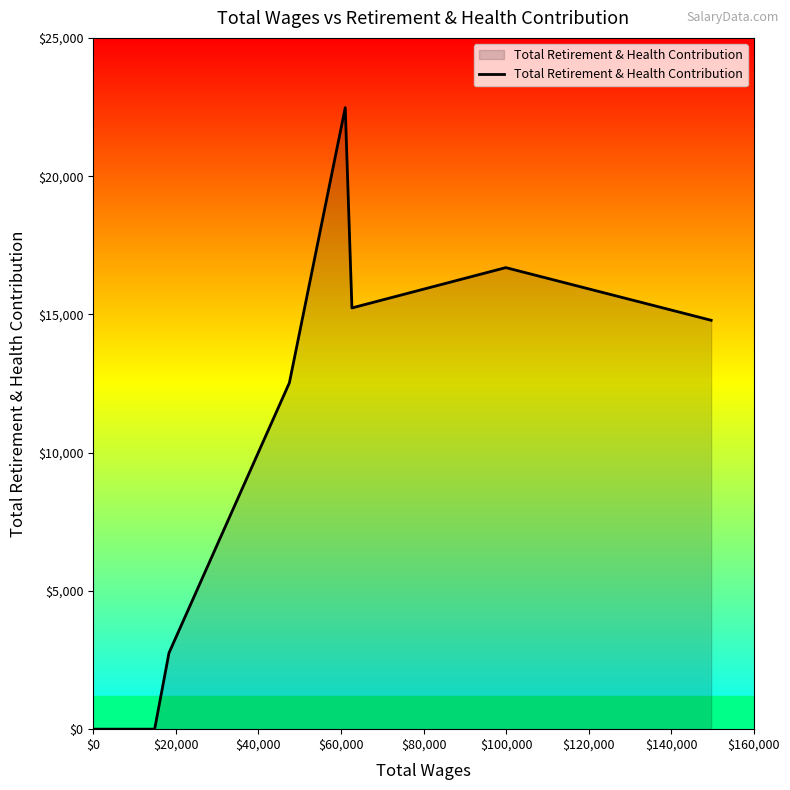

What is the difference between the maximum and minimum values?

22477